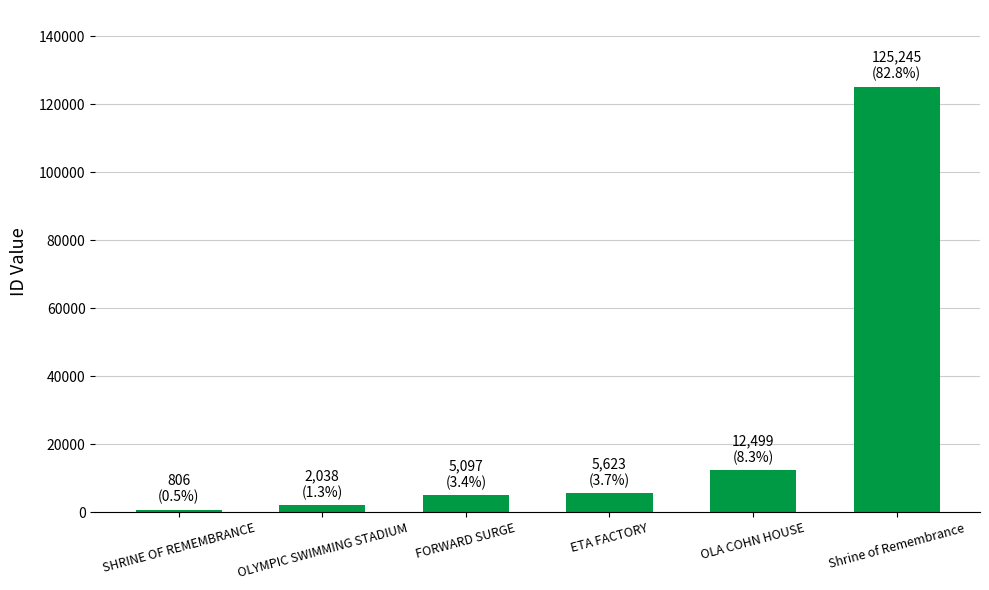

Between ETA FACTORY and OLA COHN HOUSE, which is larger?

OLA COHN HOUSE